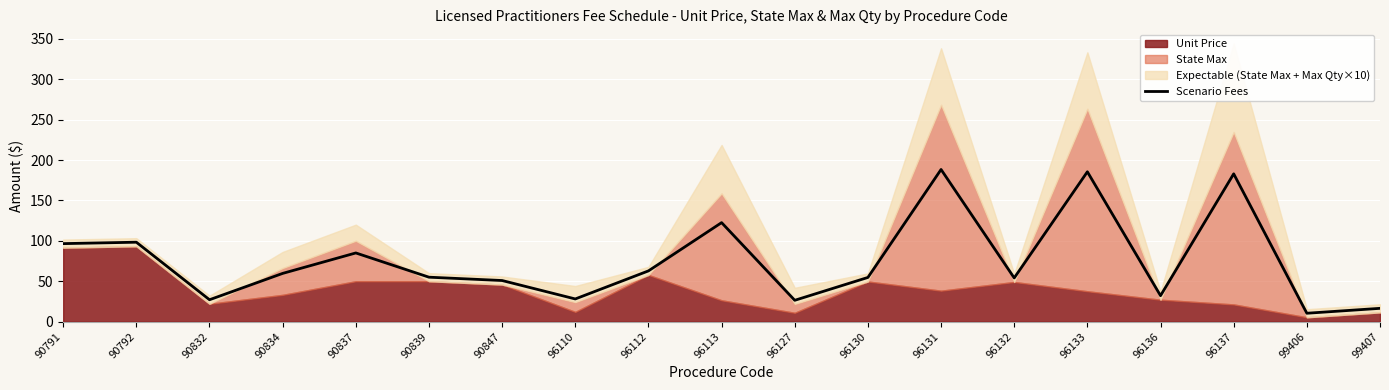

True or false: the data shows 85.0 at 90837.

True